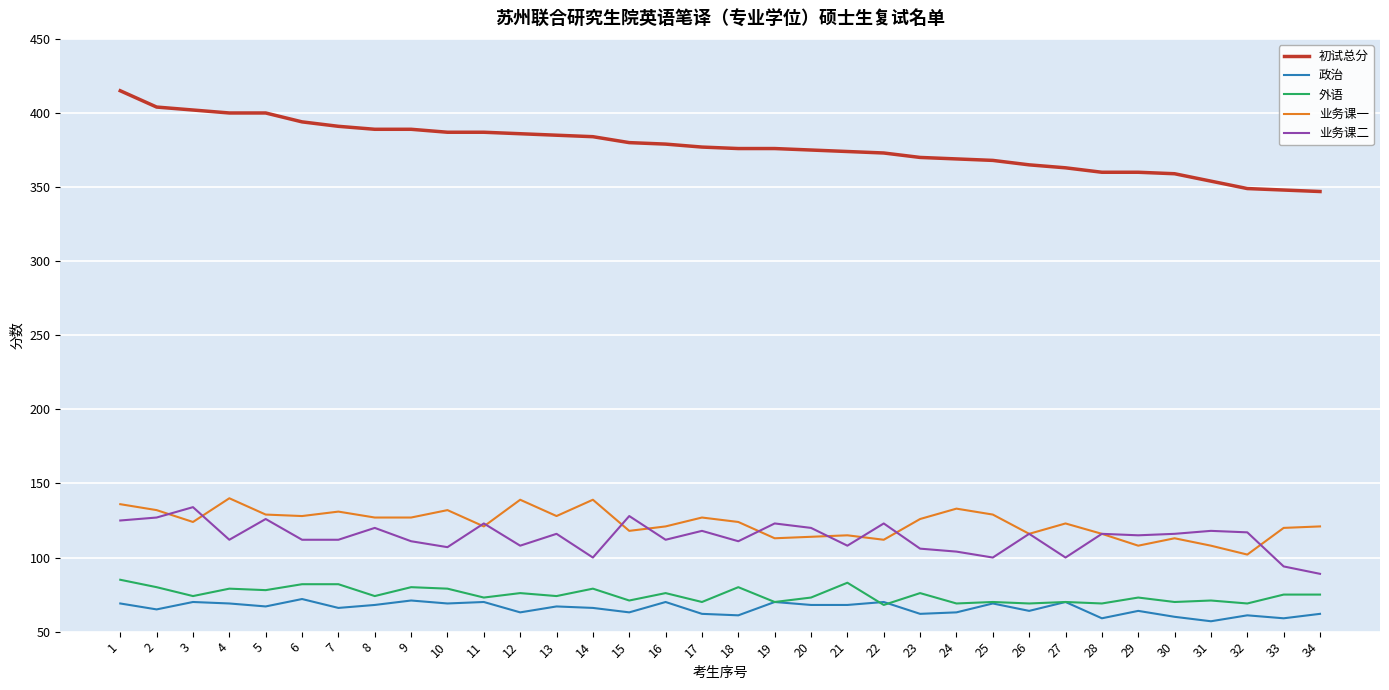

What is the lowest value of the 初试总分 series?

347